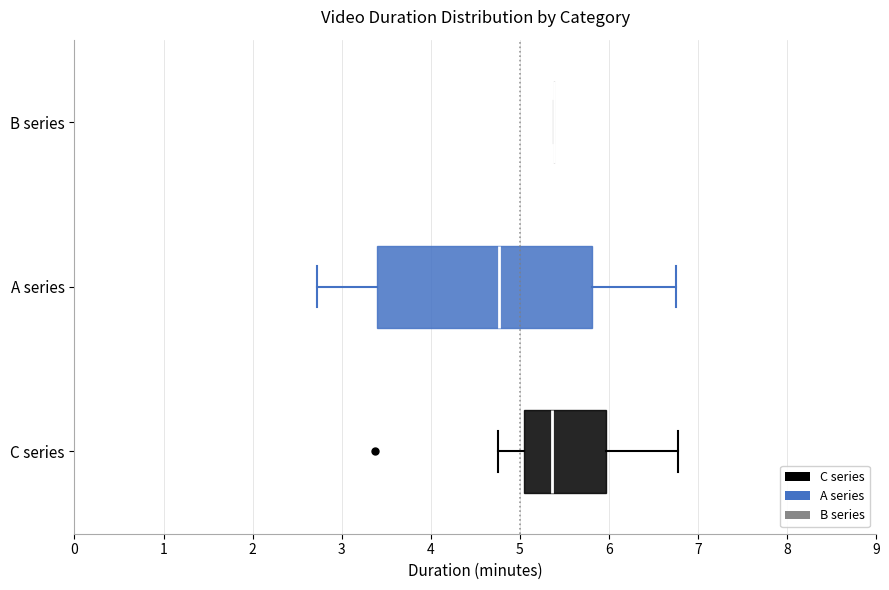

Reading bottom to top, read every box against the x-axis: the position of its median line, the range the box covers, and the ends of its whiskers. The values are not printed on the chart, so give them approximately, as read against the axis.

C series: median 5.4, box 5.1 to 6.0, whiskers 4.8 to 6.8
A series: median 4.8, box 3.4 to 5.8, whiskers 2.7 to 6.8
B series: box collapsed to a line at 5.4, whiskers 5.4 to 5.4